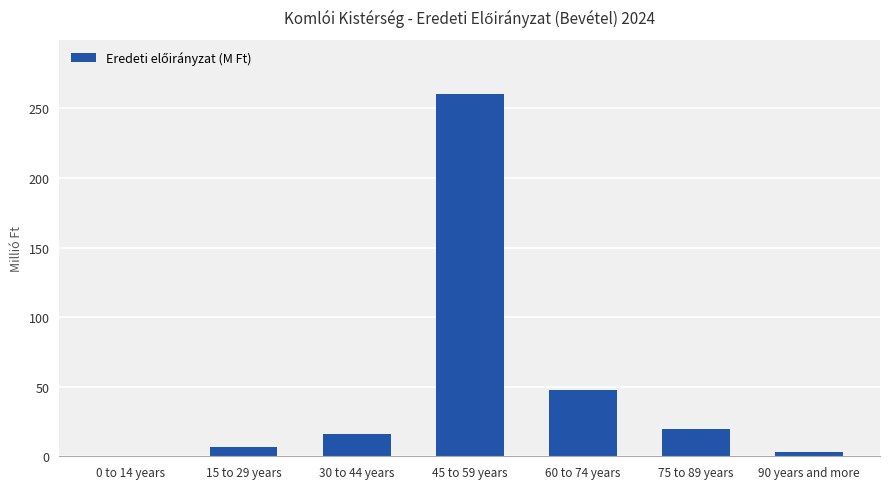

What is the sum of the values at 30 to 44 years and 75 to 89 years?

36.0